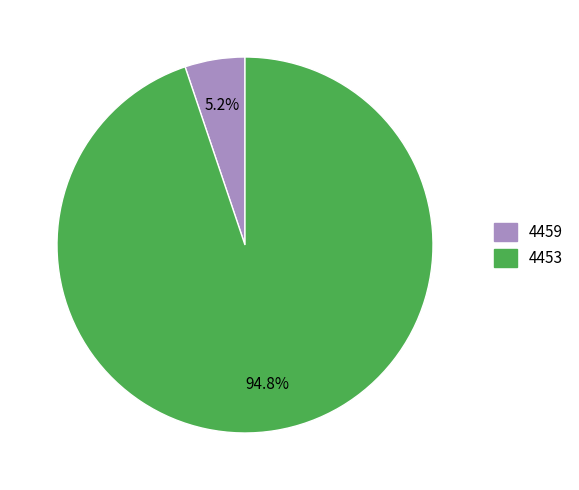

To the nearest percent, what is the average slice percentage?

50%